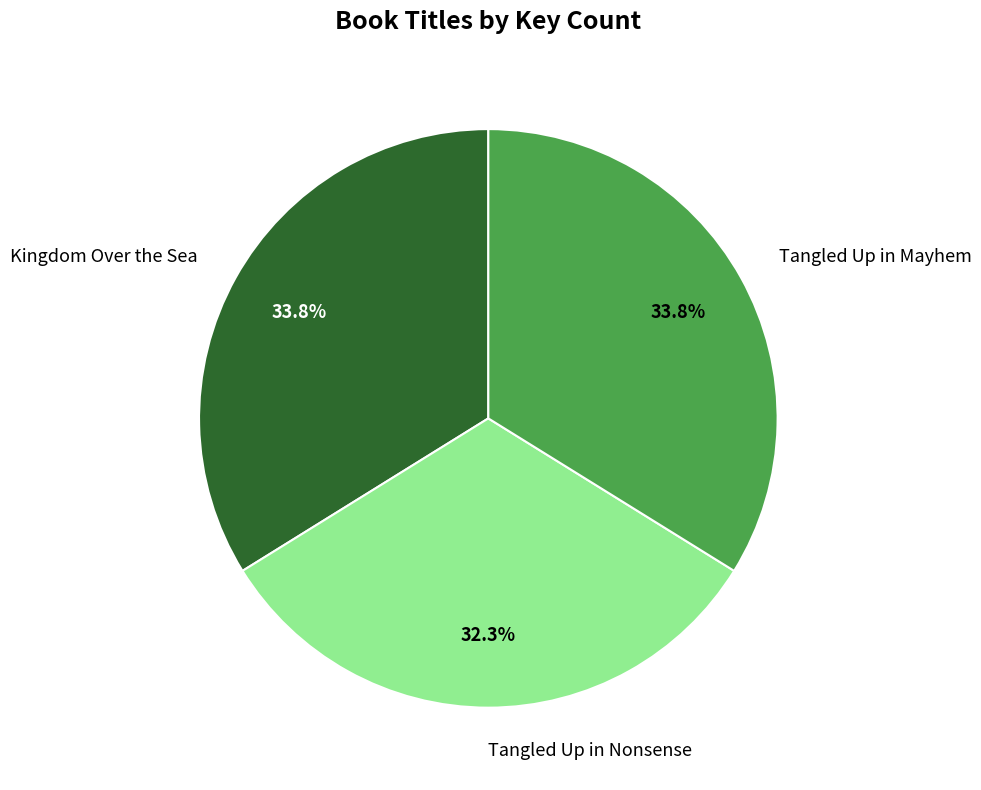

To the nearest percent, what is the combined percentage of Tangled Up in Mayhem and Tangled Up in Nonsense?

66%